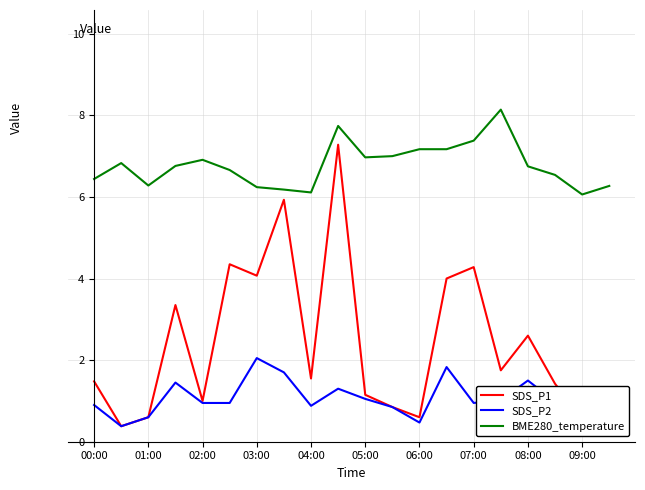

Rank the series by their maximum value, from highest to lowest.

BME280_temperature, SDS_P1, SDS_P2